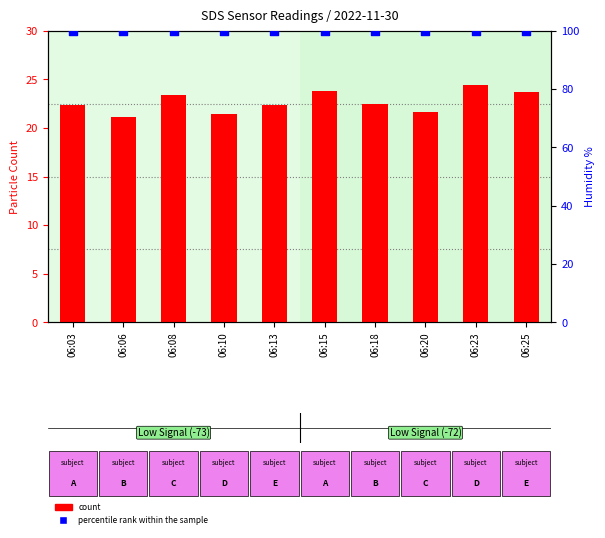

Which series has the largest Y range (max minus min)?

count